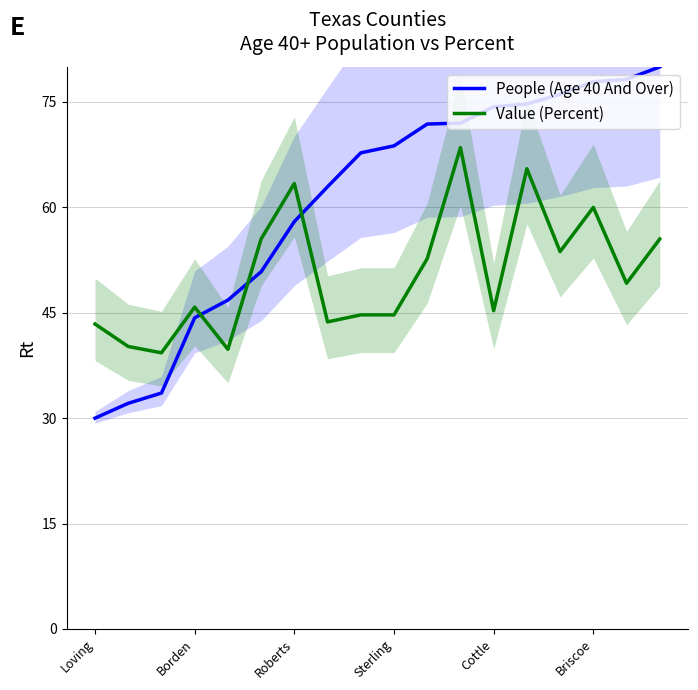

What position from the left is 17?

18